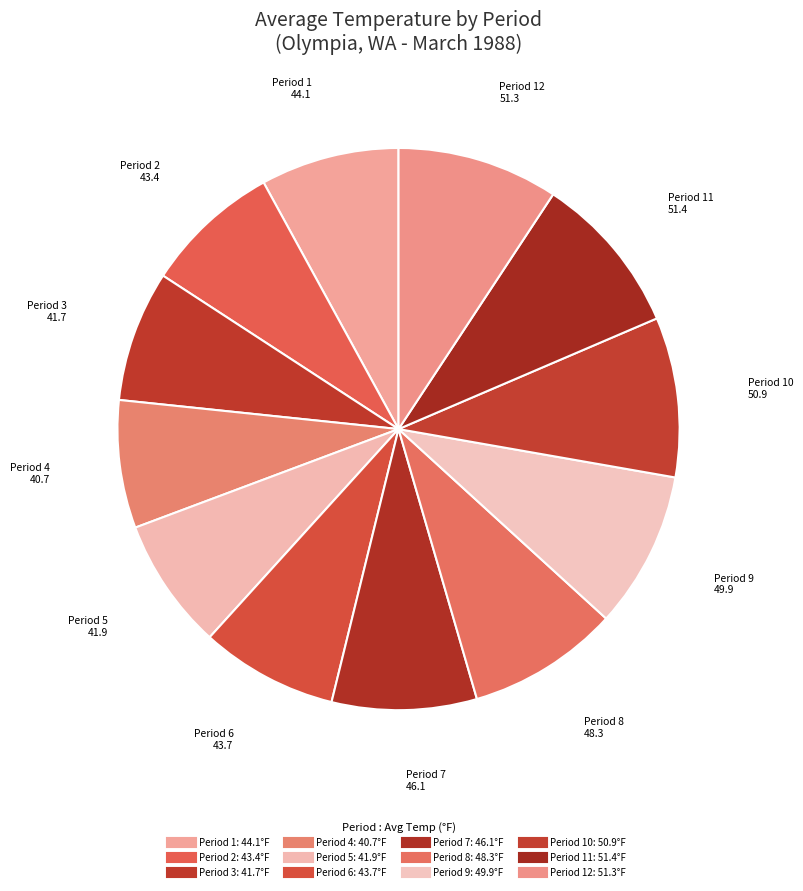

How many slices are in this pie chart?

12